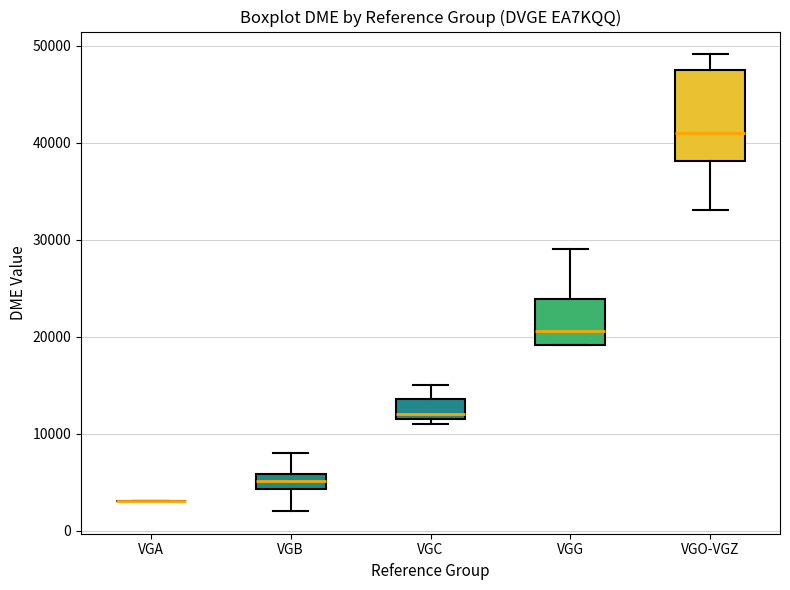

Reading left to right, read every box against the y-axis: the position of its median line, the range the box covers, and the ends of its whiskers. The values are not printed on the chart, so give them approximately, as read against the axis.

VGA: box collapsed to a line at 3000, whiskers 3000 to 3000
VGB: median 5000, box 4000 to 6000, whiskers 2000 to 8000
VGC: median 12000 (just above the box's lower edge), box 12000 to 14000, whiskers 11000 to 15000
VGG: median 21000, box 19000 to 24000, whiskers 19000 to 29000
VGO-VGZ: median 41000, box 38000 to 48000, whiskers 33000 to 49000